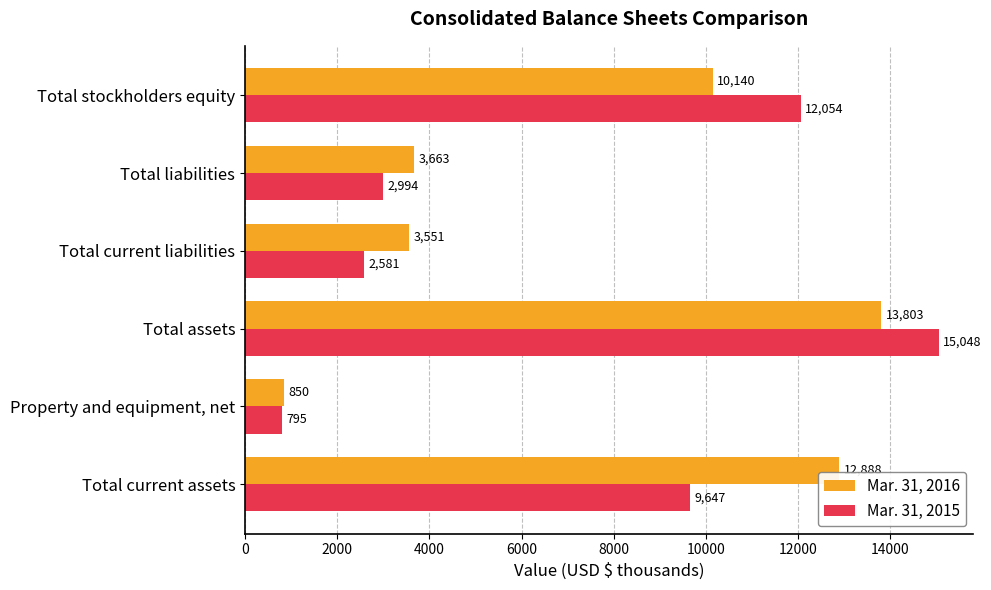

At which label does Mar. 31, 2016 reach its peak?

Total assets